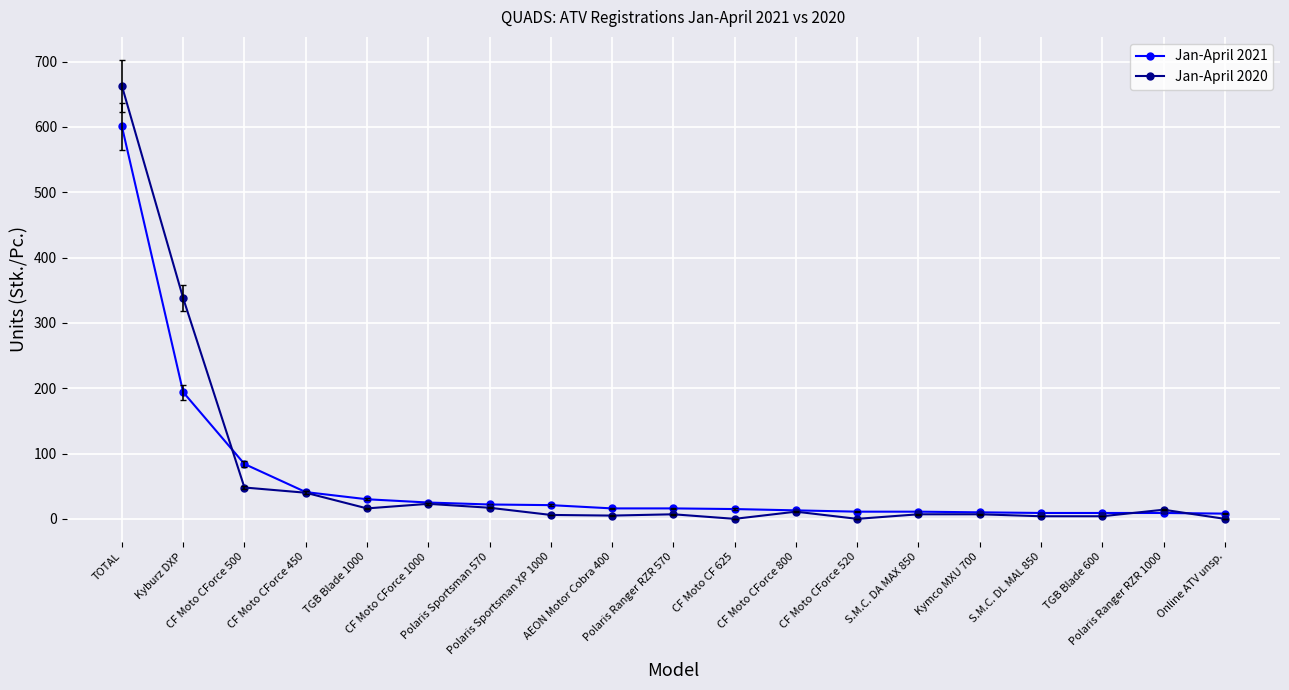

Where do Jan-April 2020 and Jan-April 2021 first cross each other?

Kyburz DXP and CF Moto CForce 500